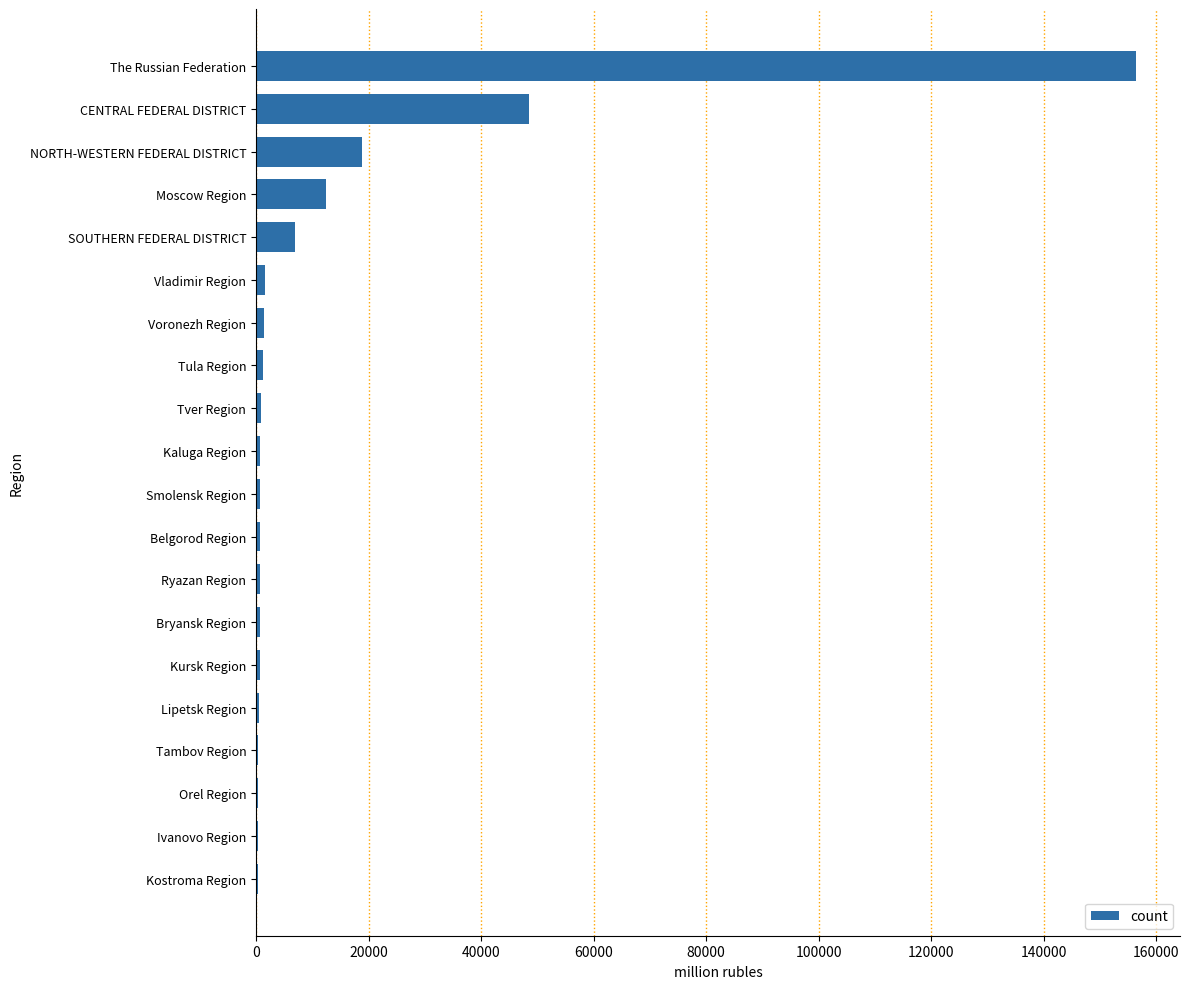

What is the sum of all values?

254466